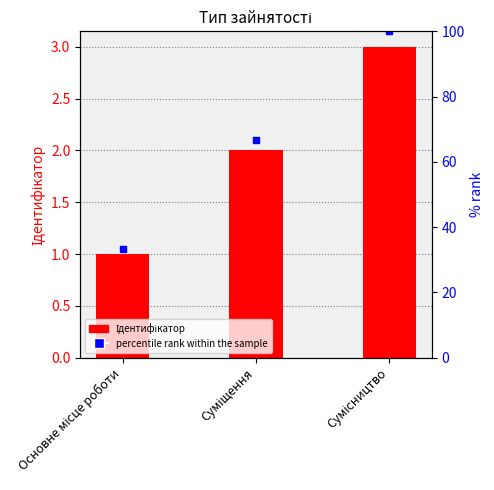

What is the label of the 3rd bar from the right?

Основне місце роботи